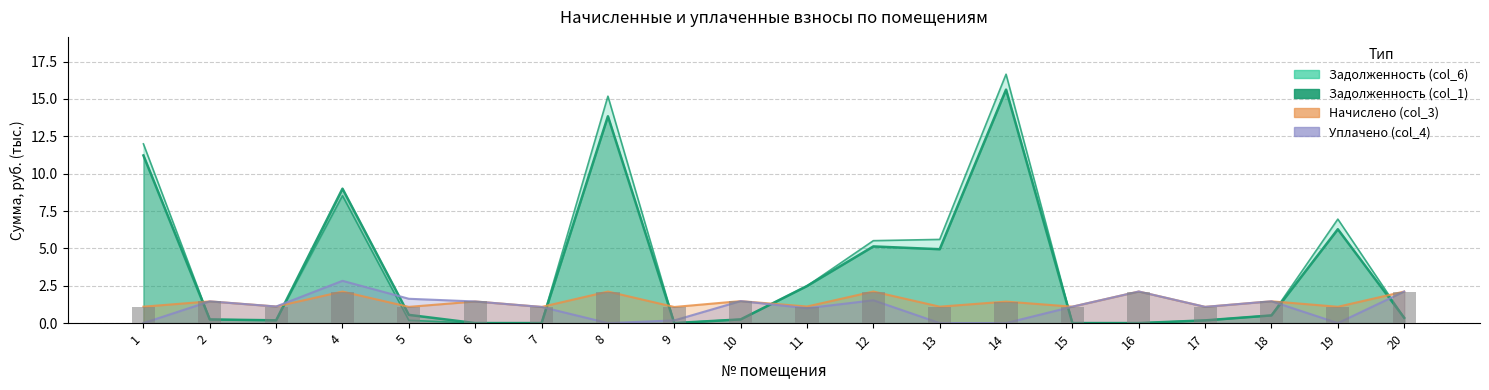

Which label corresponds to the smallest value in the chart?

6